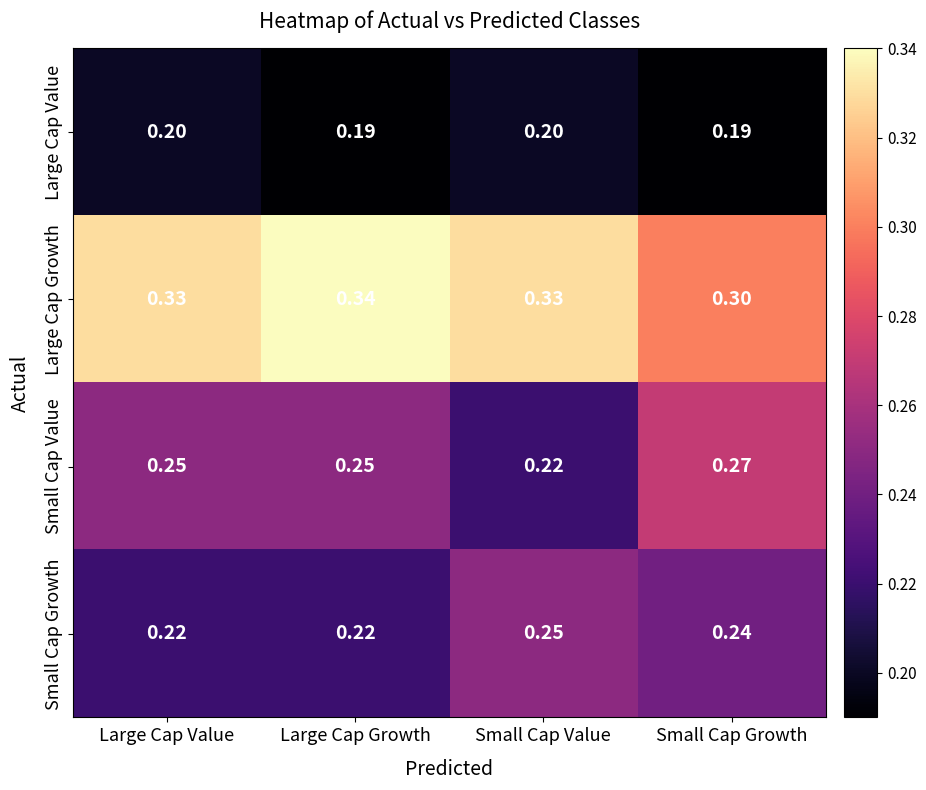

How many data points does each series have?

4